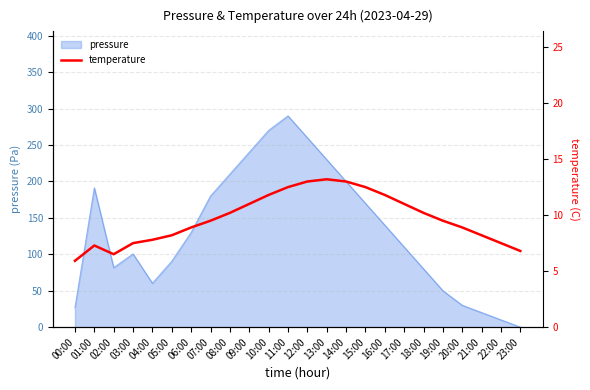

Reading left to right, what are all the values shown in this chart?

00:00=5.9	01:00=7.3	02:00=6.5	03:00=7.5	04:00=7.8	05:00=8.2	06:00=8.9	07:00=9.5	08:00=10.2	09:00=11.0	10:00=11.8	11:00=12.5	12:00=13.0	13:00=13.2	14:00=13.0	15:00=12.5	16:00=11.8	17:00=11.0	18:00=10.2	19:00=9.5	20:00=8.9	21:00=8.2	22:00=7.5	23:00=6.8